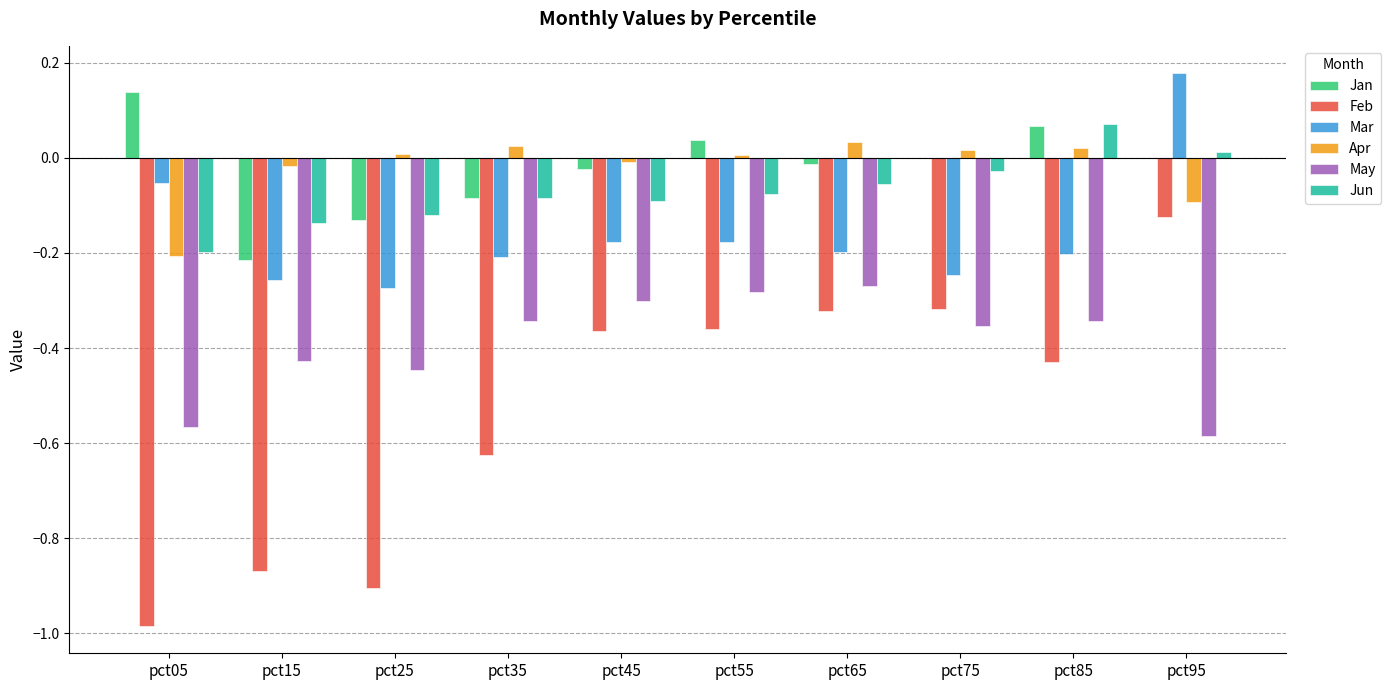

At which category is the sum across all series the highest?

pct95